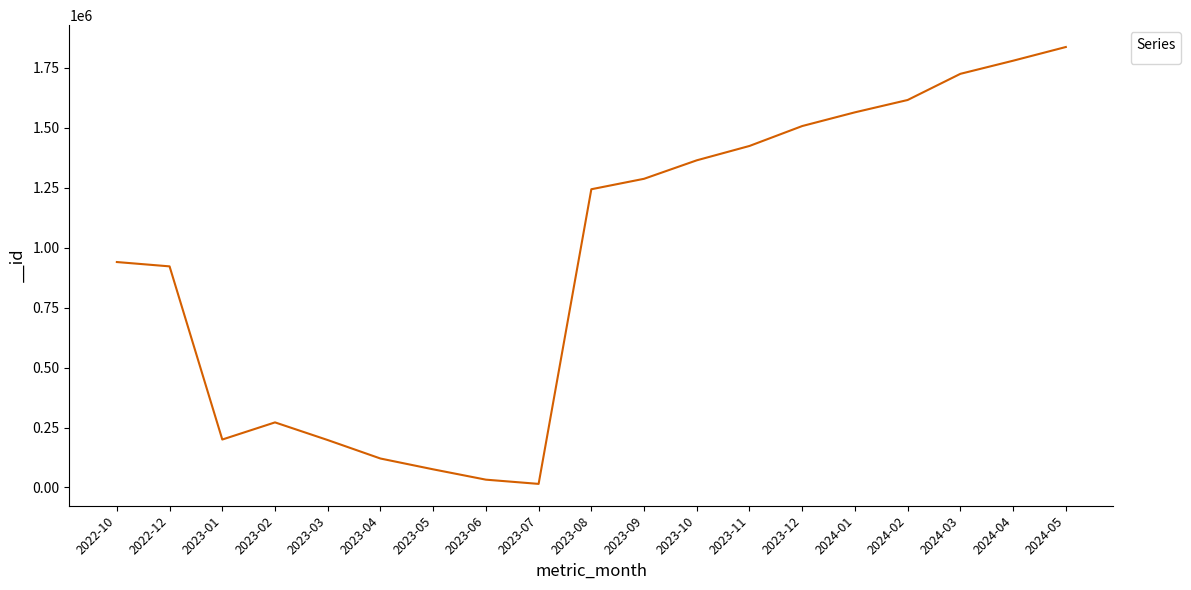

What is the greatest value displayed?

1835484